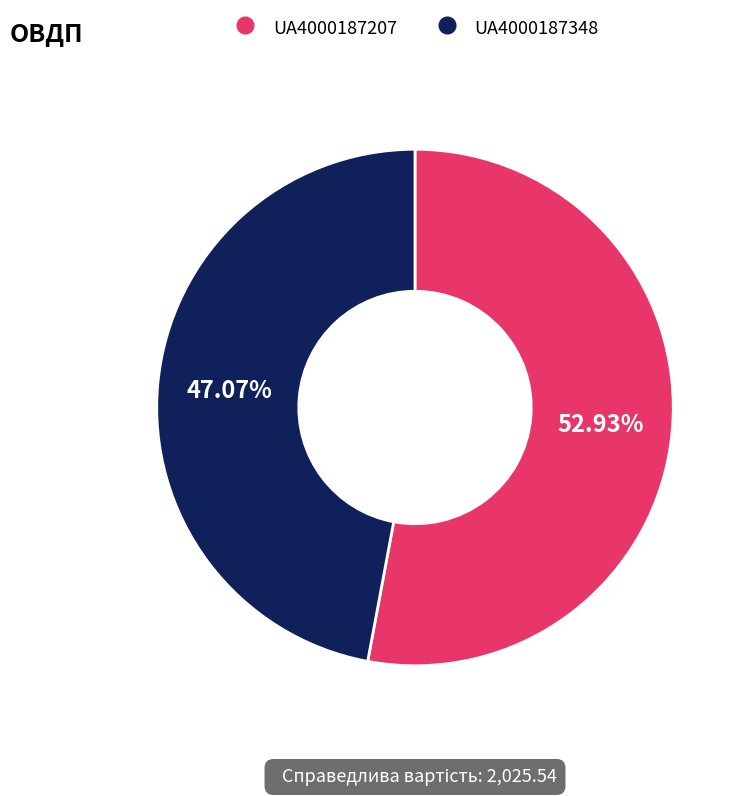

To the nearest percent, what portion does UA4000187348 represent?

47%